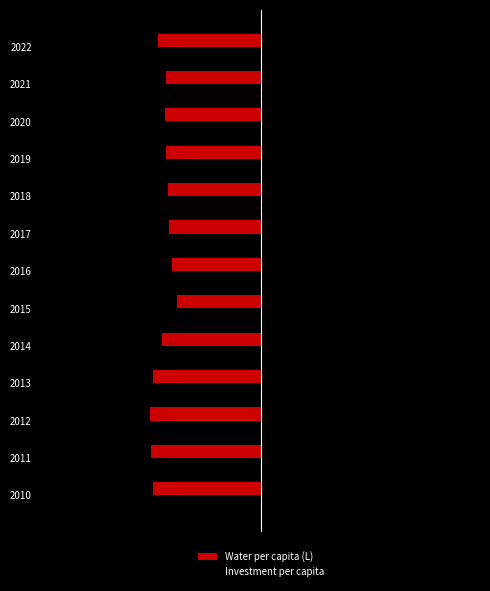

Where does the Investment per capita series first go above 186?

2014